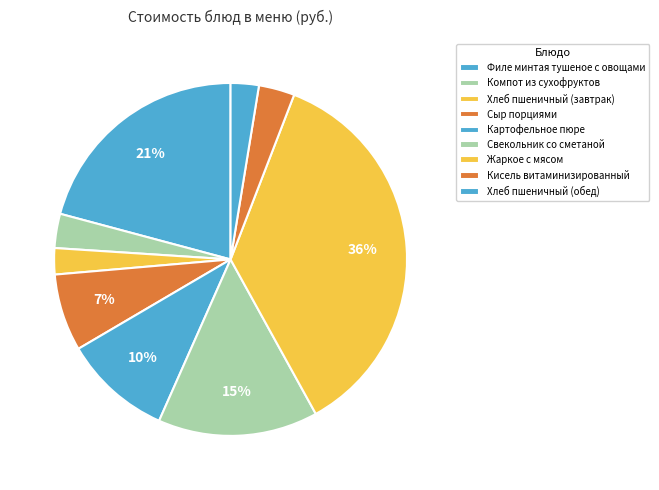

Approximately how many times larger is the value at Картофельное пюре compared to Филе минтая тушеное с овощами?

0.5